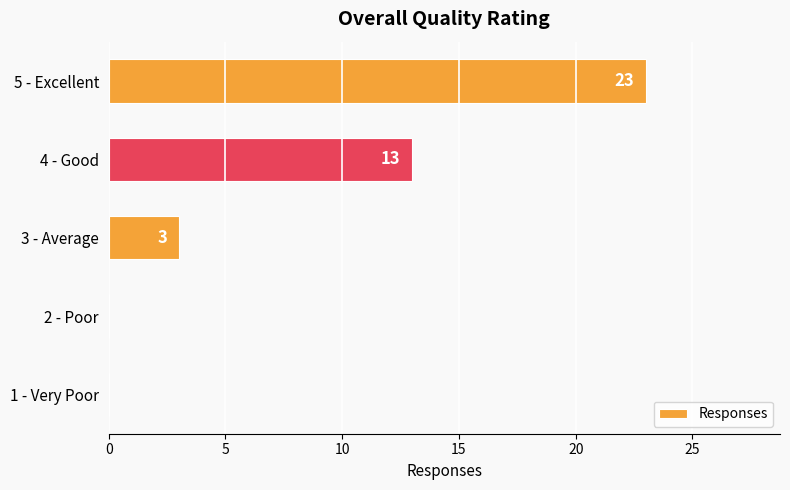

How many distinct data groups are displayed?

1